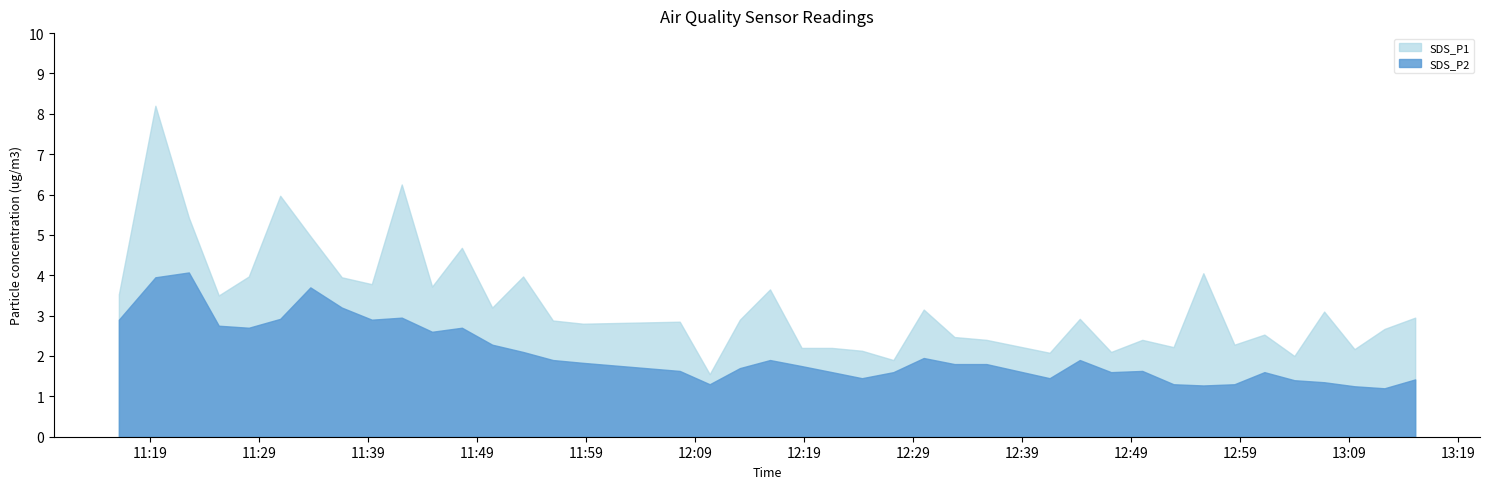

At how many categories does at least one series exceed 2?

37